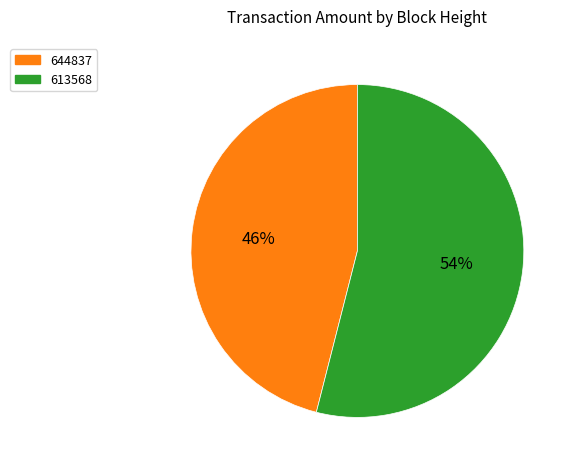

To the nearest percent, what percentage of the pie is 644837?

46%